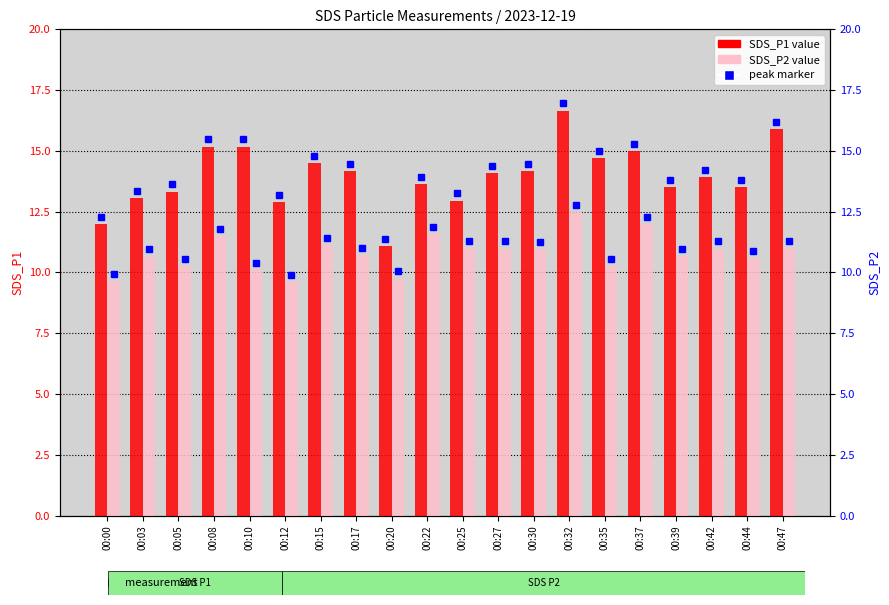

Reading right to left, what are all the values shown in this chart?

SDS_P1: 00:47=15.9	00:44=13.5	00:42=13.9	00:39=13.5	00:37=15.0	00:35=14.7	00:32=16.6	00:30=14.2	00:27=14.1	00:25=12.9	00:22=13.6	00:20=11.1	00:17=14.2	00:15=14.5	00:12=12.9	00:10=15.2	00:08=15.2	00:05=13.3	00:03=13.1	00:00=12.0
SDS_P2: 00:47=11.0	00:44=10.6	00:42=11.0	00:39=10.7	00:37=12.0	00:35=10.2	00:32=12.5	00:30=10.9	00:27=11.0	00:25=11.0	00:22=11.6	00:20=9.8	00:17=10.7	00:15=11.1	00:12=9.6	00:10=10.1	00:08=11.5	00:05=10.2	00:03=10.7	00:00=9.6